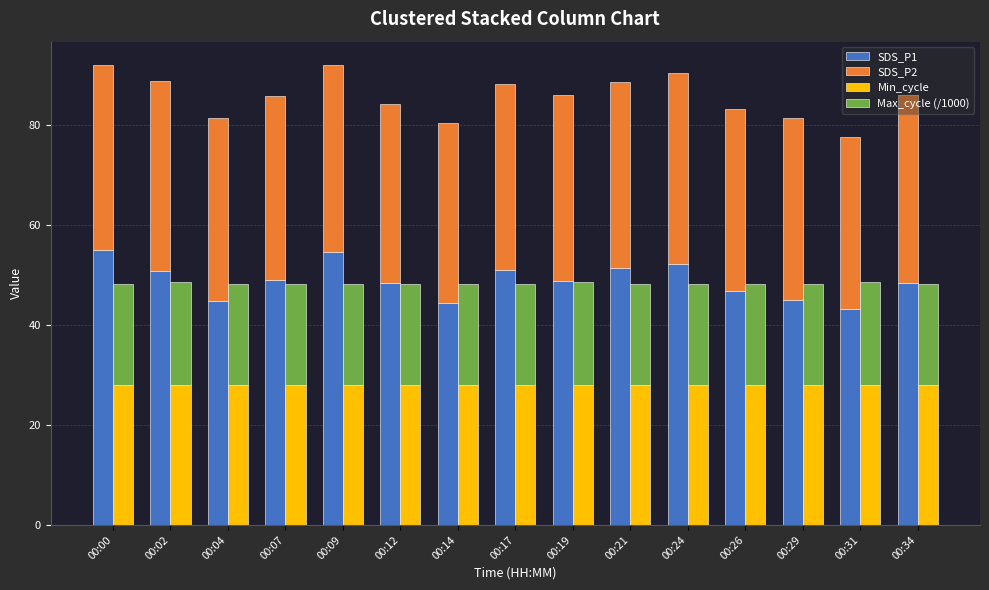

What is the difference between the Max_cycle (/1000) values at 00:07 and 00:12?

0.1